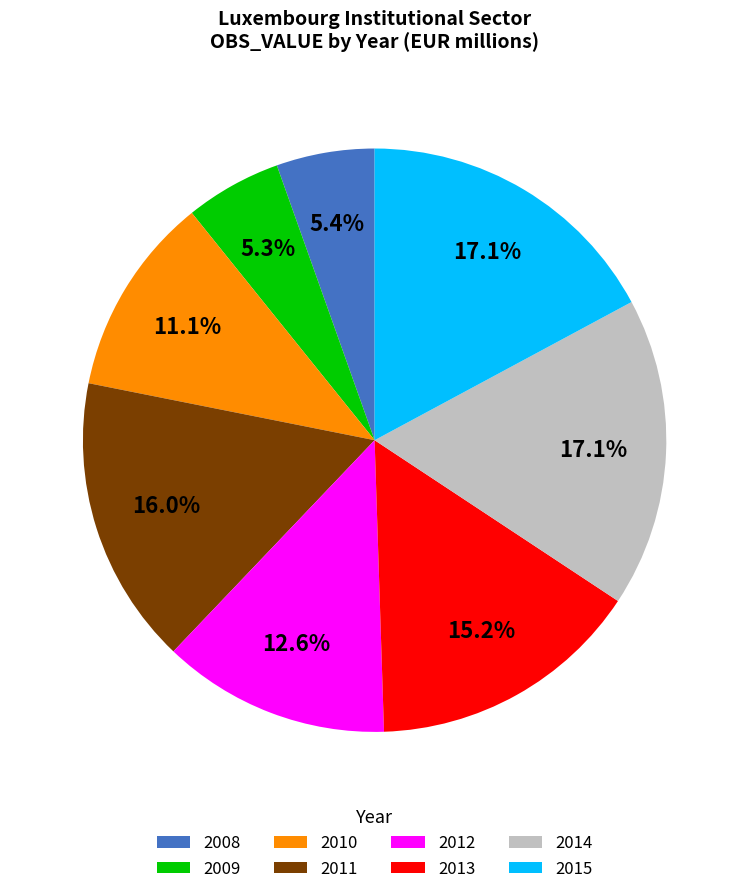

How many slices are in this pie chart?

8